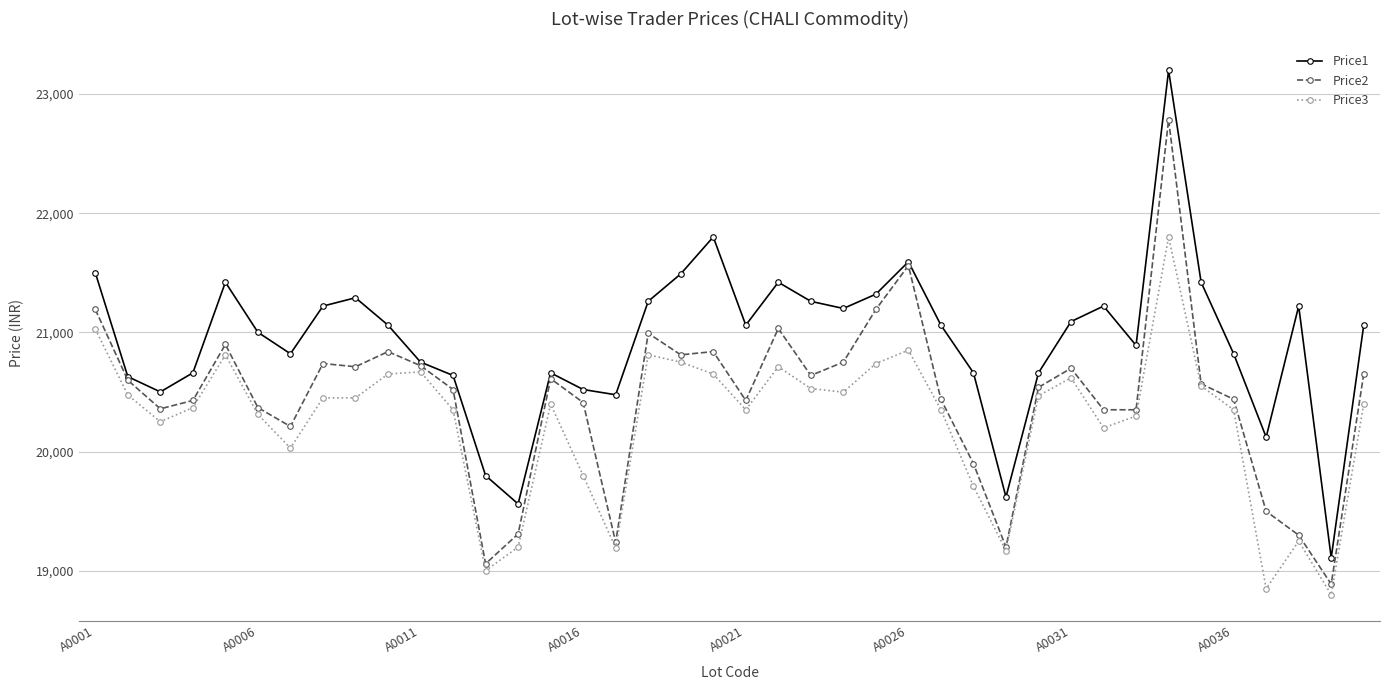

Does the chart display data point markers on the line(s)?

Yes